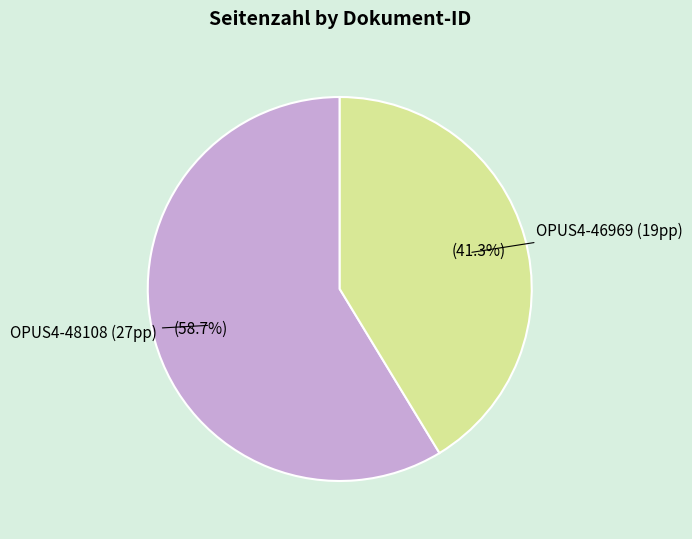

Between OPUS4-46969 and OPUS4-48108, which is larger?

OPUS4-48108